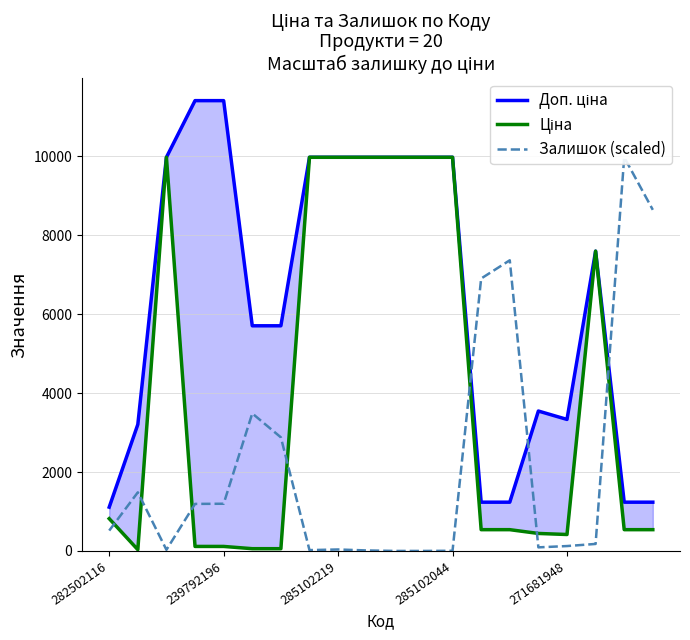

In Ціна, how many points are lower than both neighbors (excluding endpoints)?

2